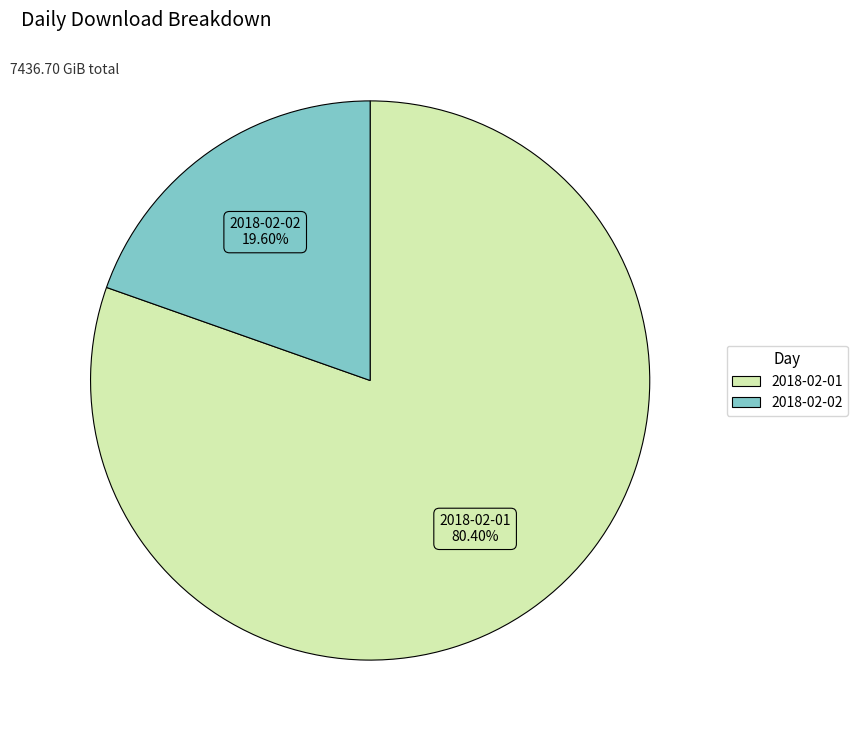

How many slices are in this pie chart?

2